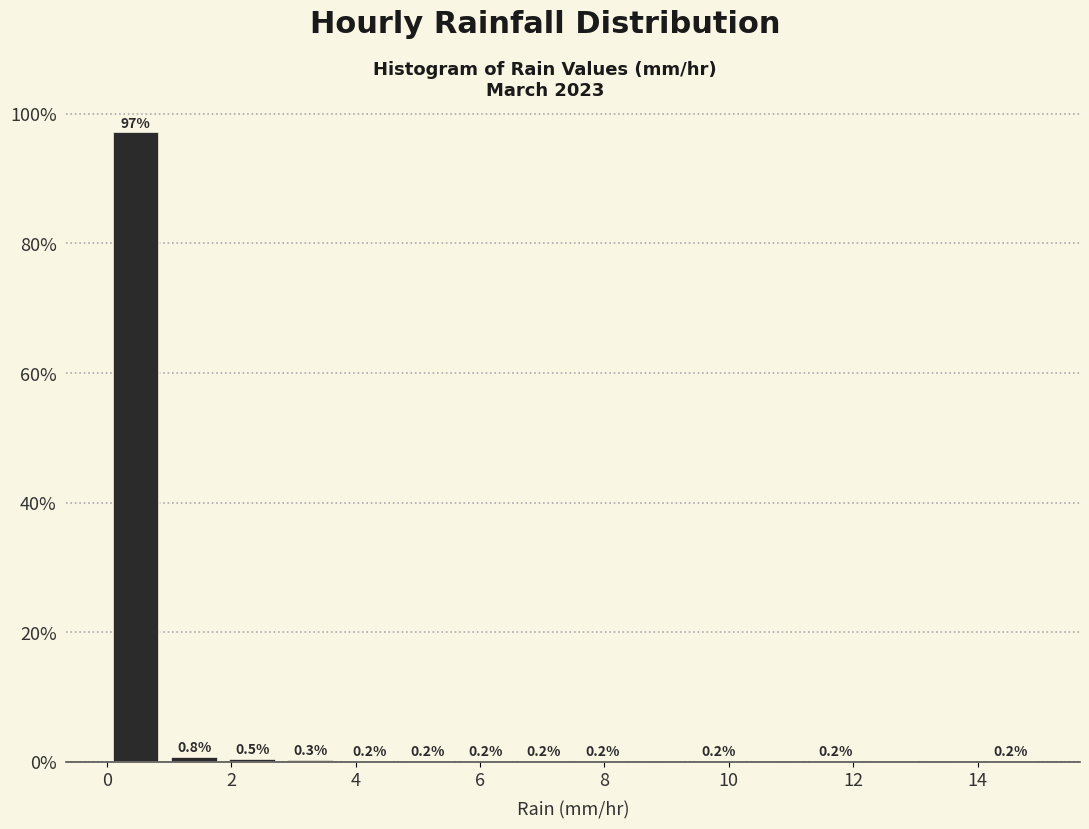

Which range on the x-axis has the tallest bar?

0.0 to 1.0